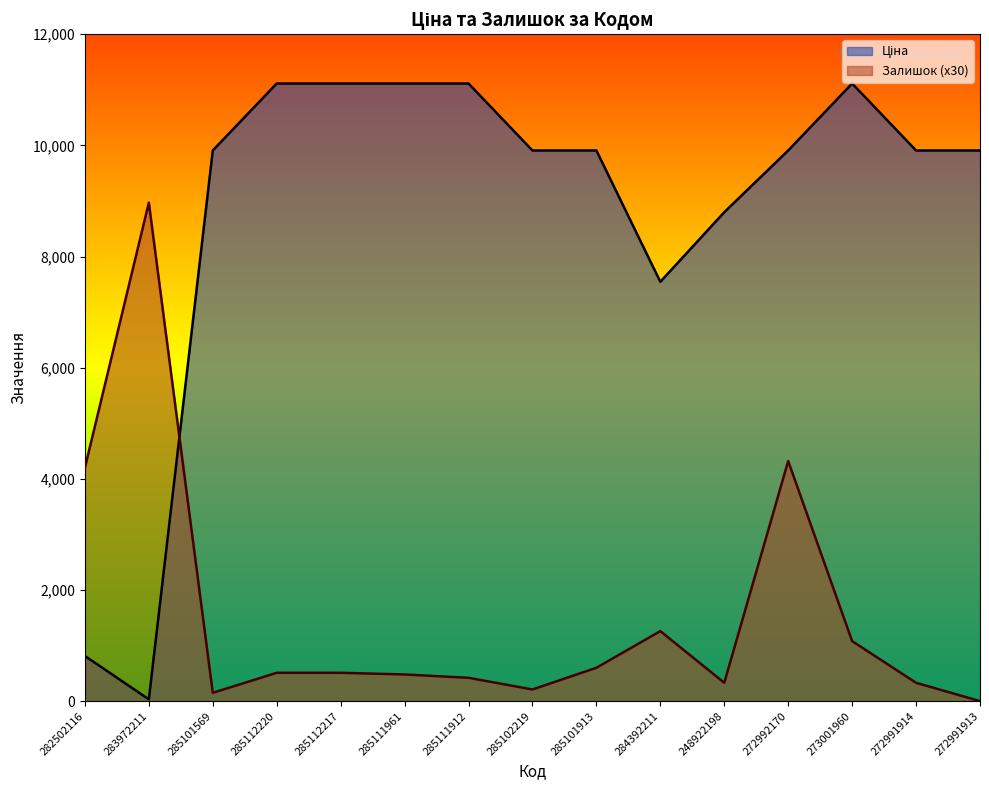

What are all the series names shown in the legend?

Ціна, Залишок